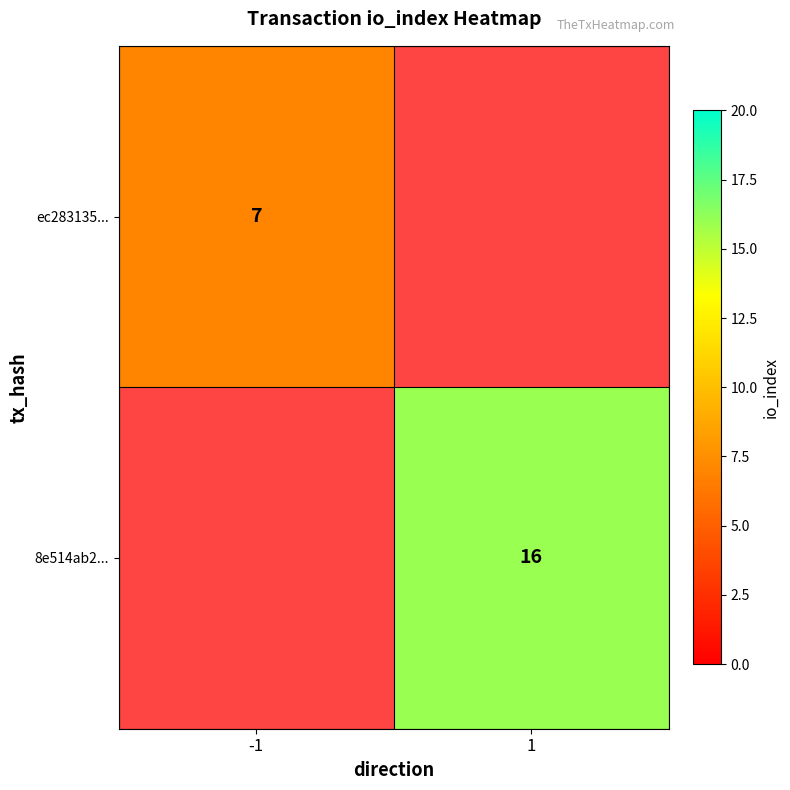

The ec283135... series shows 12 at -1. True or false?

False